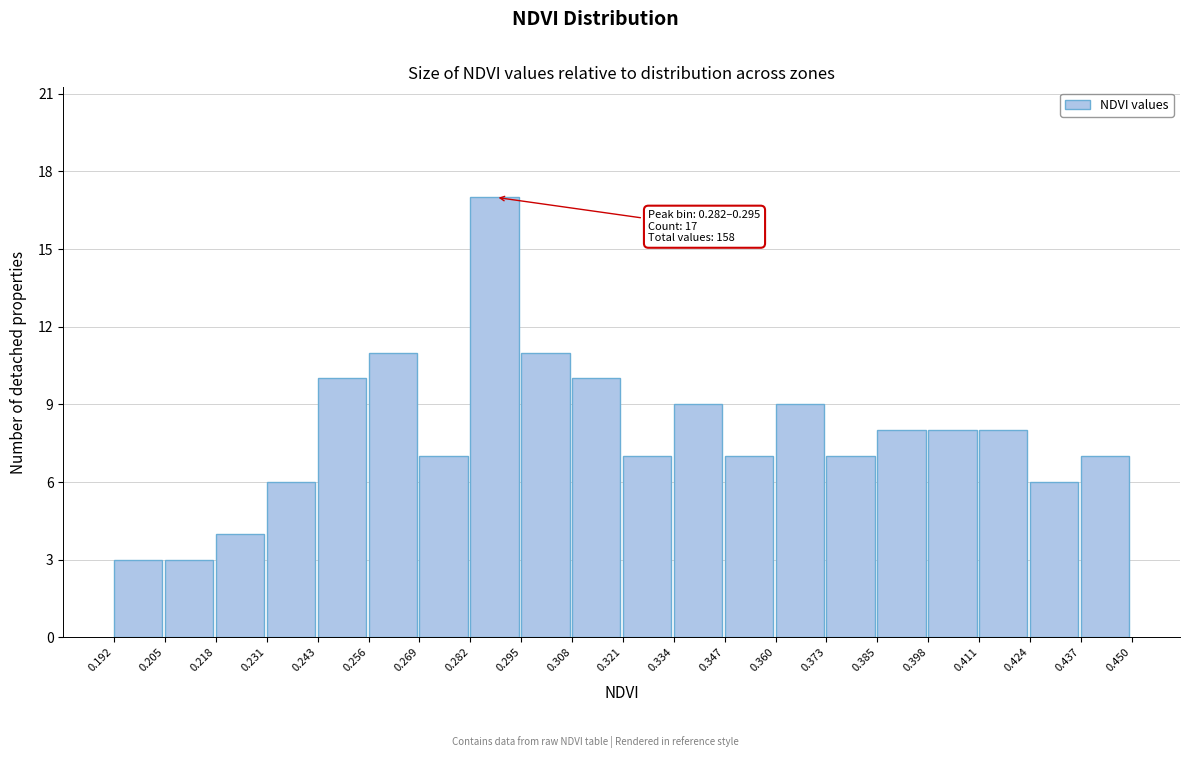

Over which range of the x-axis is the bar tallest?

0.282 to 0.295